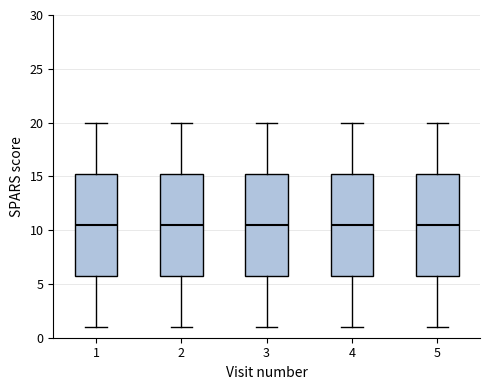

Where does the median line of the box at x = 5 sit on the y-axis? The values are not printed on the chart, so give them approximately, as read against the axis.

10.5